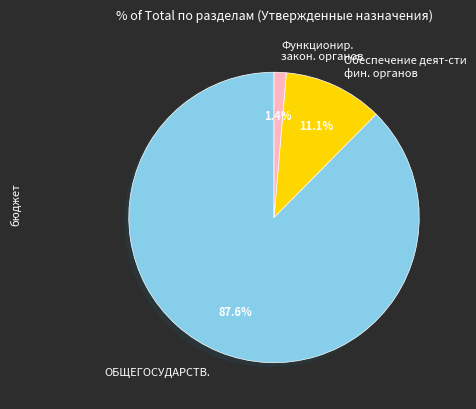

What is the majority slice?

ОБЩЕГОСУДАРСТВ.